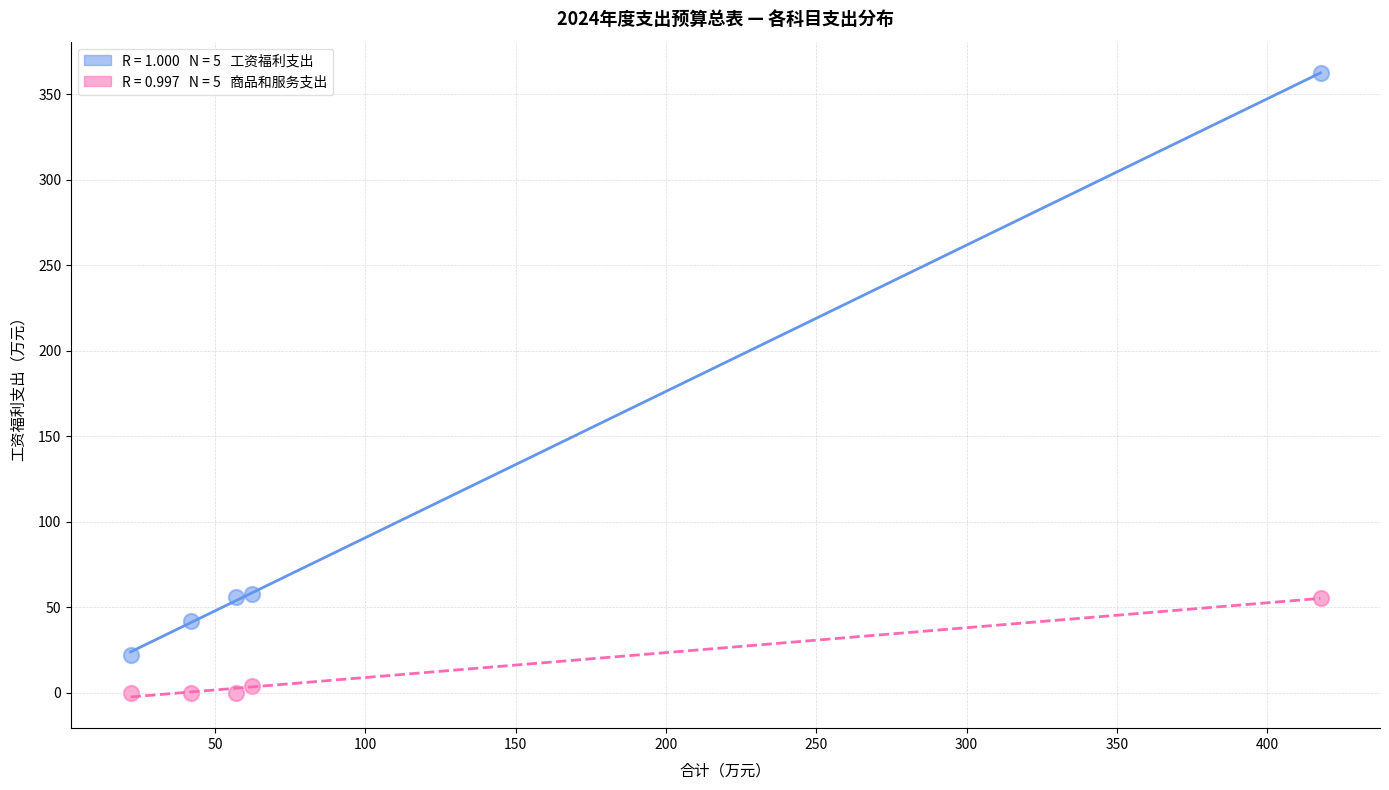

Across all data points, what is the average X value?

120.1